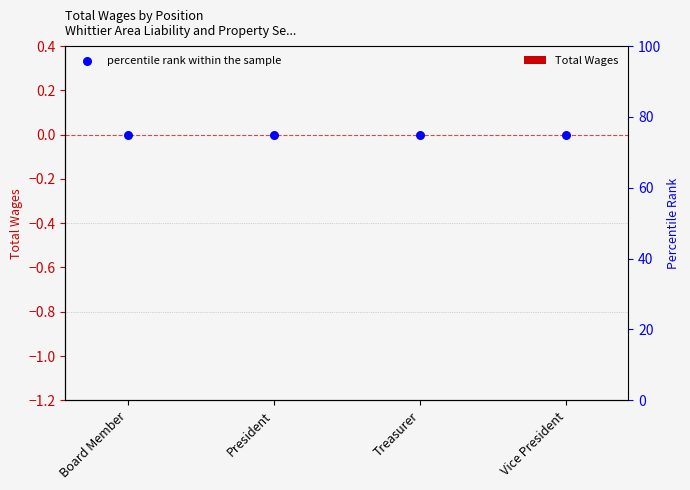

Is the value of percentile rank within the sample at Vice President greater than the value of Total Wages at Vice President?

Yes